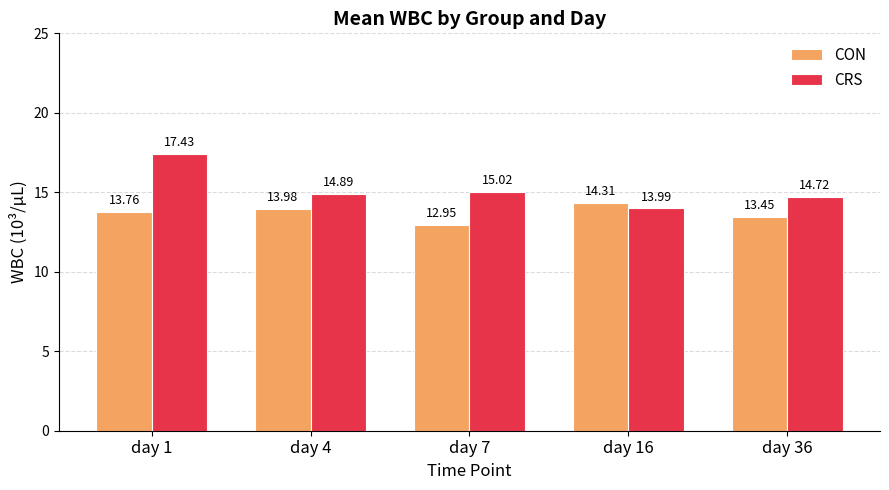

List the series in order of their peak value, lowest first.

CON, CRS